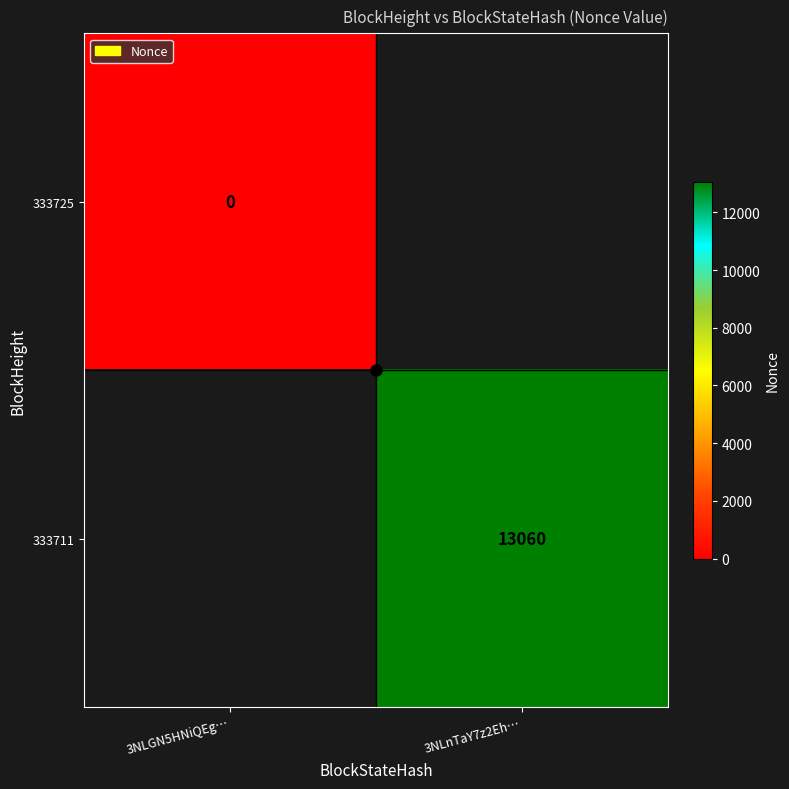

True or false: 333711 has a value of 13060 at 3NLnTaY7z2Eh….

True